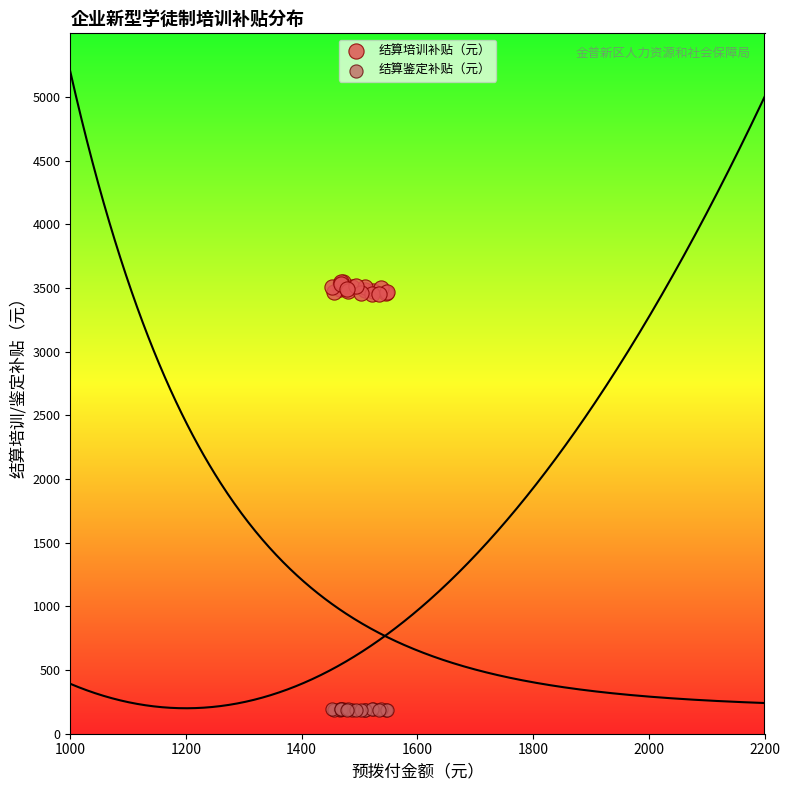

Which series contains the lowest Y value?

结算鉴定补贴（元）